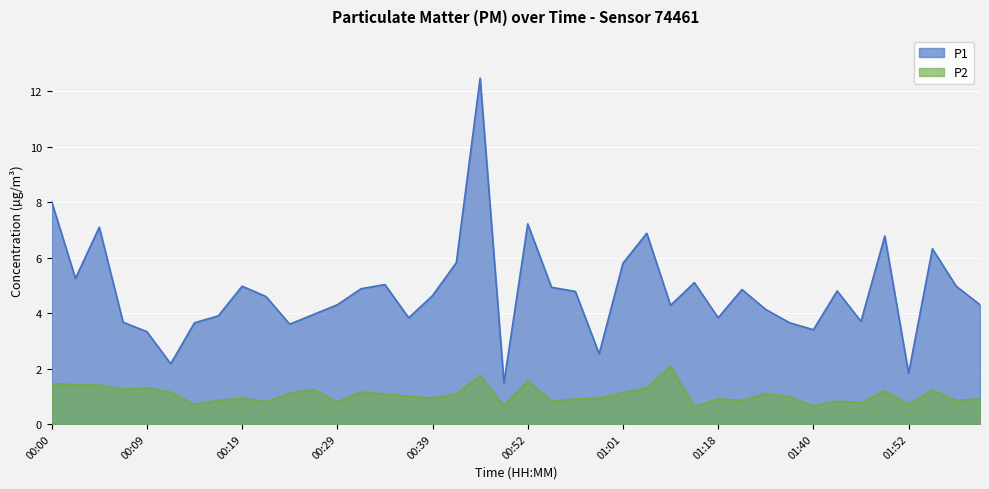

Which series changed the most between 00:24 and 00:29?

P1